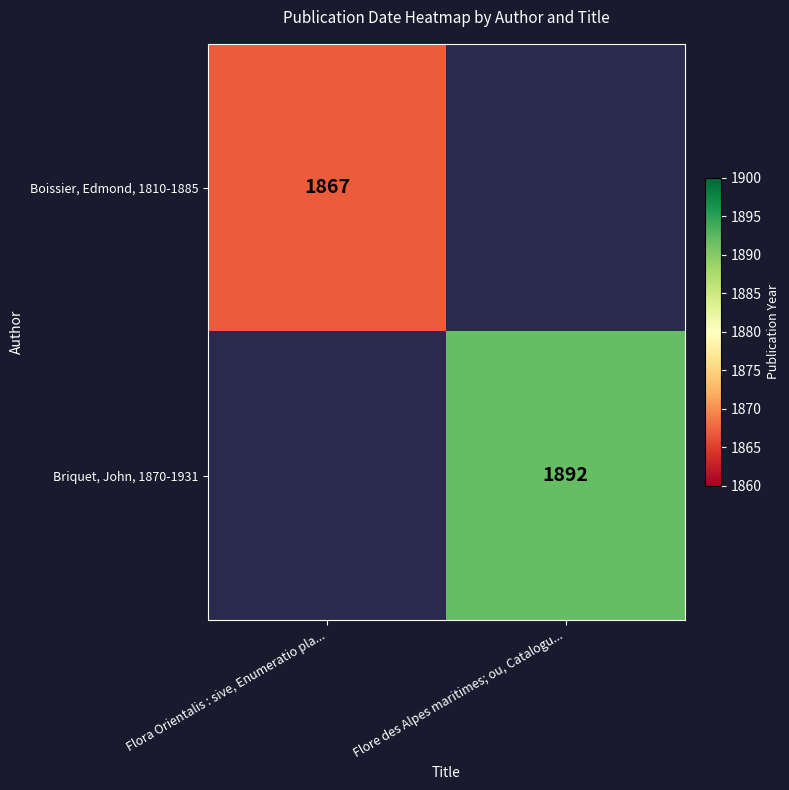

Is it true that Briquet, John, 1870-1931 equals 2589 at Flore des Alpes maritimes; ou, Catalogu...?

False